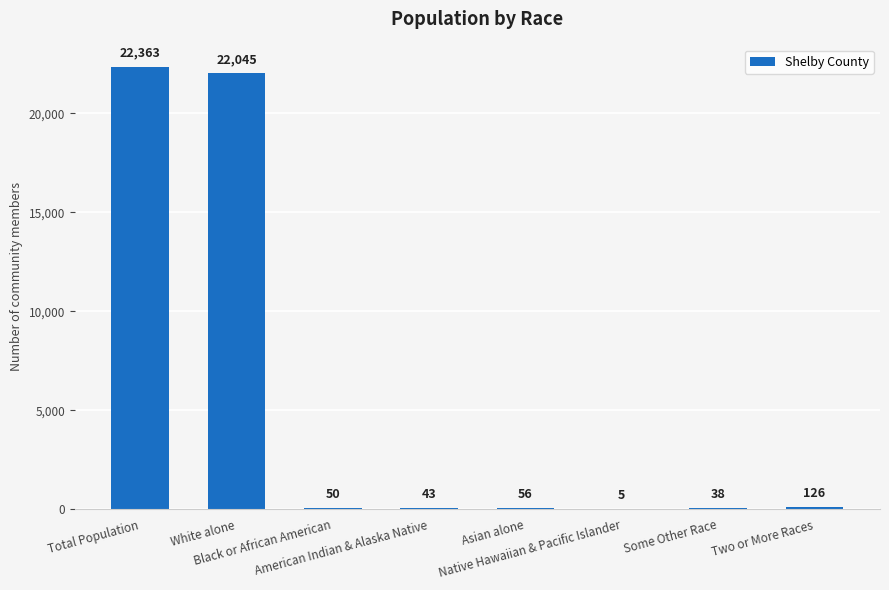

The chart shows a value of 126 at Two or More Races. True or false?

True